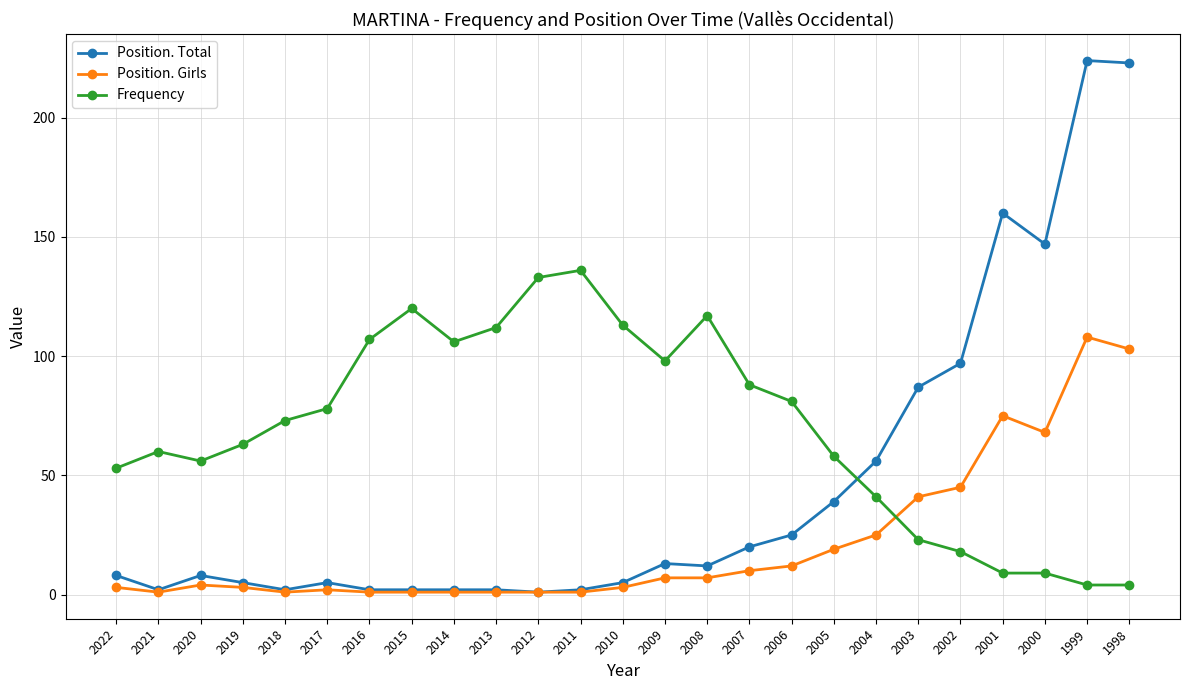

At how many categories does at least one series exceed 20?

25